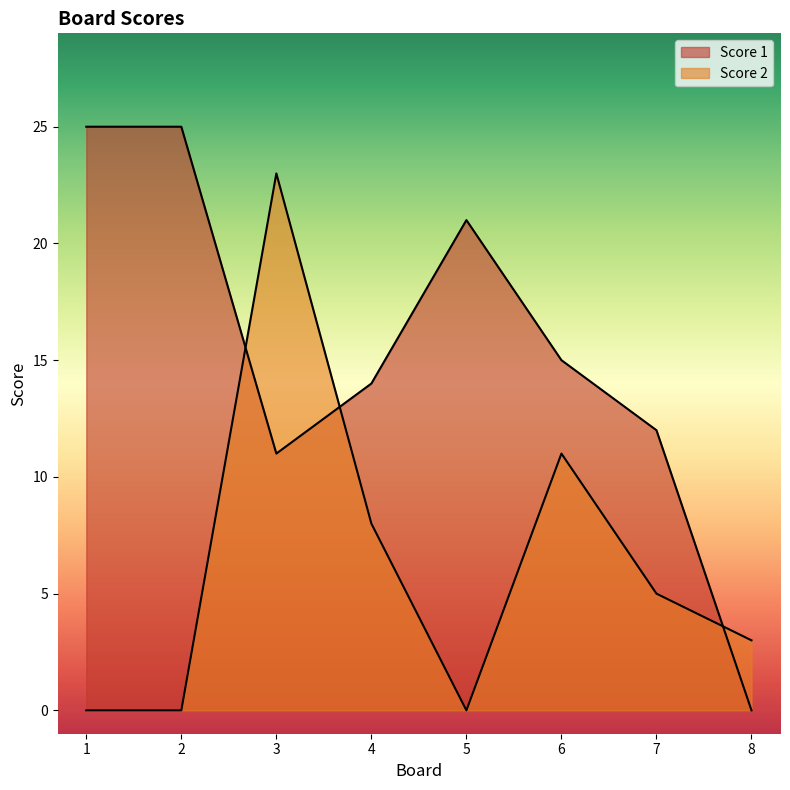

List the series in order of their peak value, highest first.

Score 1, Score 2